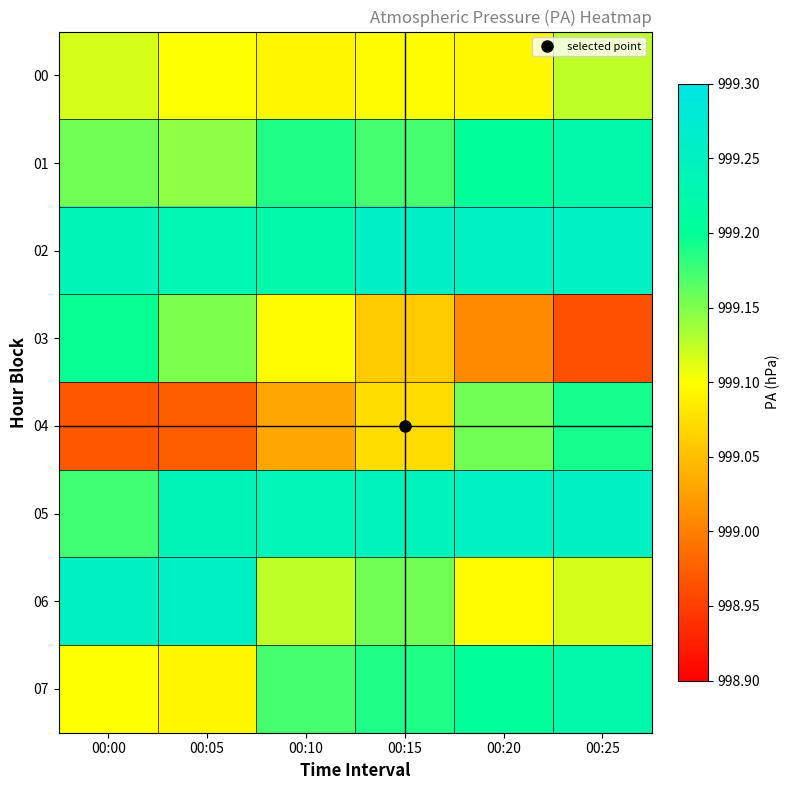

Reading left to right, transcribe all the data shown in this chart.

00: 00:00=999.1	00:05=999.1	00:10=999.1	00:15=999.1	00:20=999.1	00:25=999.1
01: 00:00=999.2	00:05=999.1	00:10=999.2	00:15=999.2	00:20=999.2	00:25=999.2
02: 00:00=999.2	00:05=999.2	00:10=999.2	00:15=999.3	00:20=999.3	00:25=999.3
03: 00:00=999.2	00:05=999.2	00:10=999.1	00:15=999.1	00:20=999.0	00:25=999.0
04: 00:00=999.0	00:05=999.0	00:10=999.0	00:15=999.1	00:20=999.2	00:25=999.2
05: 00:00=999.2	00:05=999.2	00:10=999.2	00:15=999.2	00:20=999.3	00:25=999.3
06: 00:00=999.3	00:05=999.3	00:10=999.1	00:15=999.2	00:20=999.1	00:25=999.1
07: 00:00=999.1	00:05=999.1	00:10=999.2	00:15=999.2	00:20=999.2	00:25=999.2